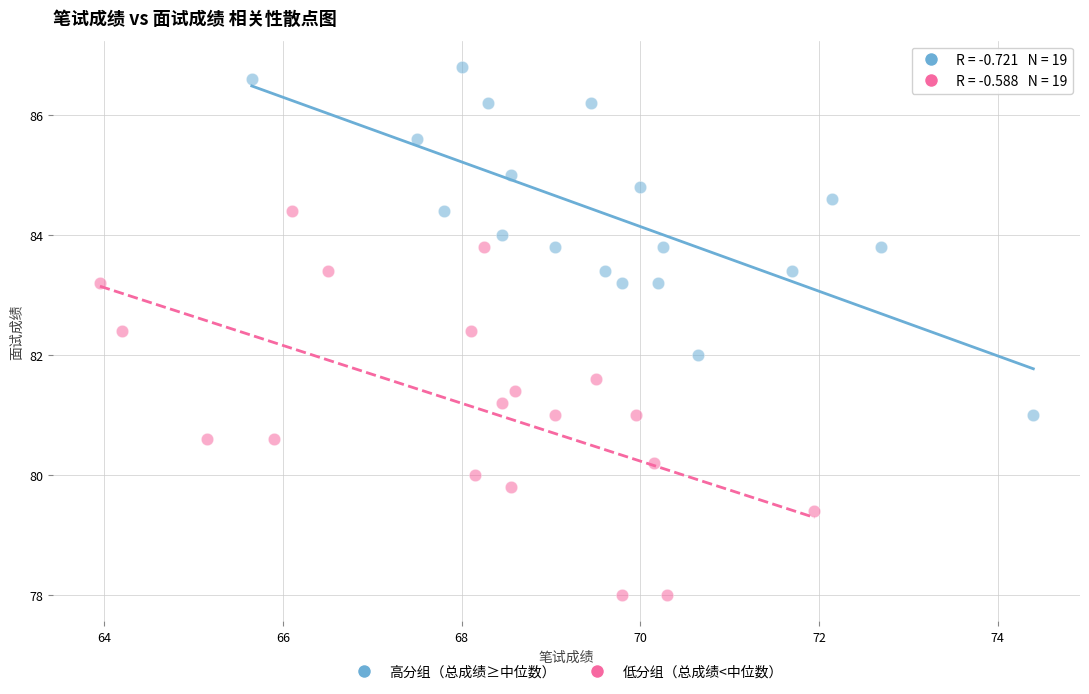

Which series reaches the maximum Y coordinate?

高分组（总成绩≥中位数）